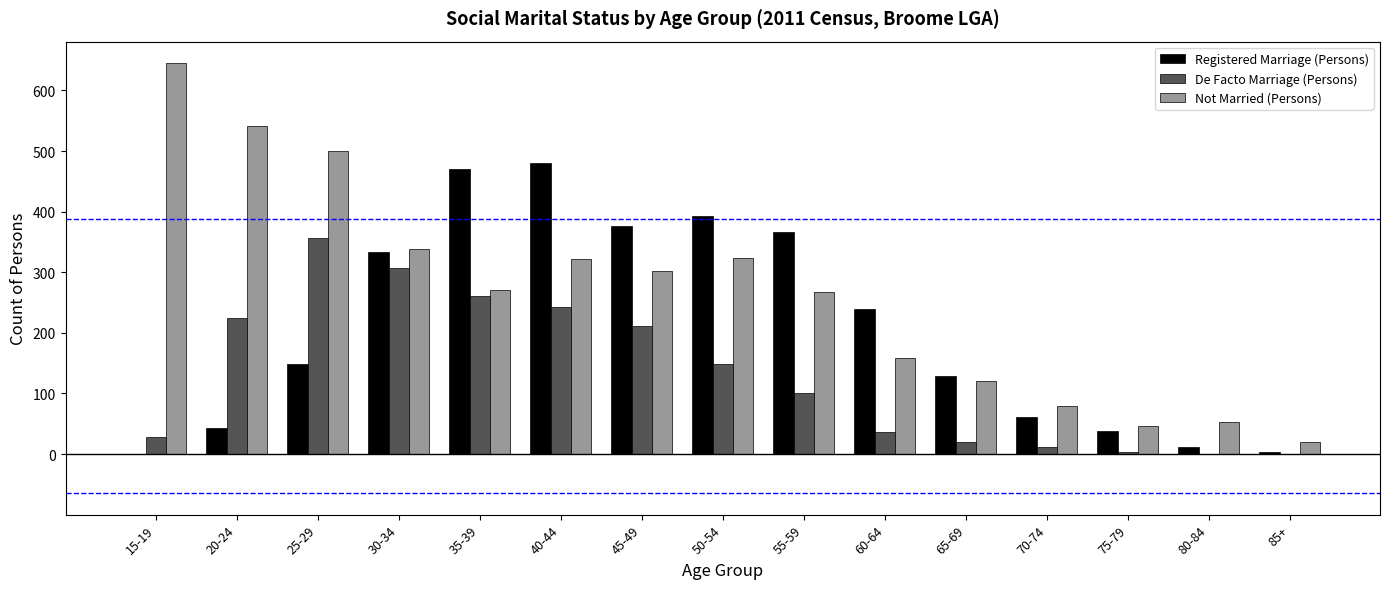

What are all the series names shown in the legend?

Registered Marriage (Persons), De Facto Marriage (Persons), Not Married (Persons)